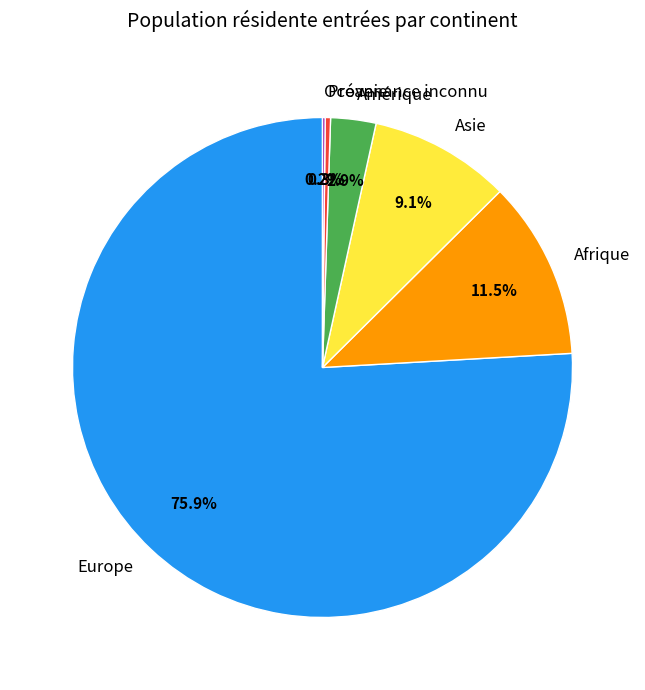

Which category has the biggest portion of the pie?

Europe